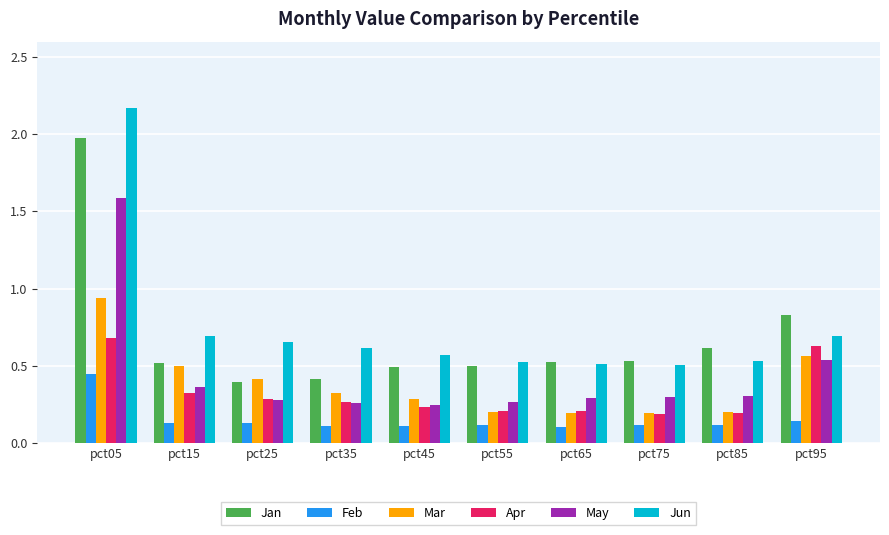

What value does the Jan series have at pct05?

2.0